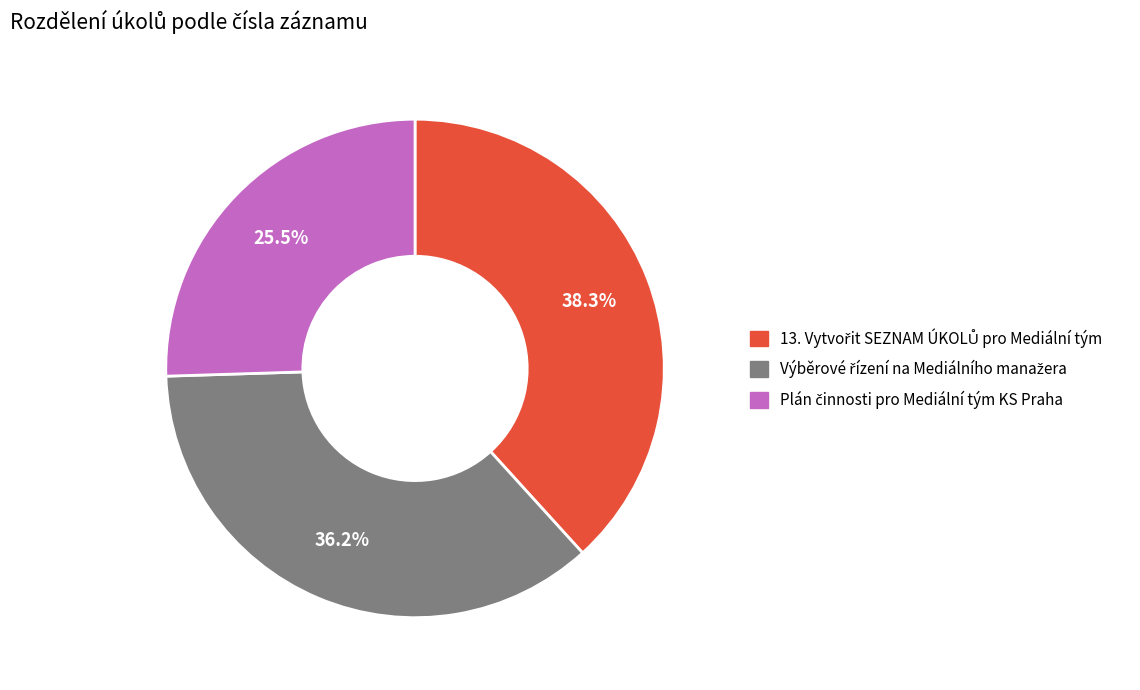

Is there any slice that represents more than half of the pie?

No